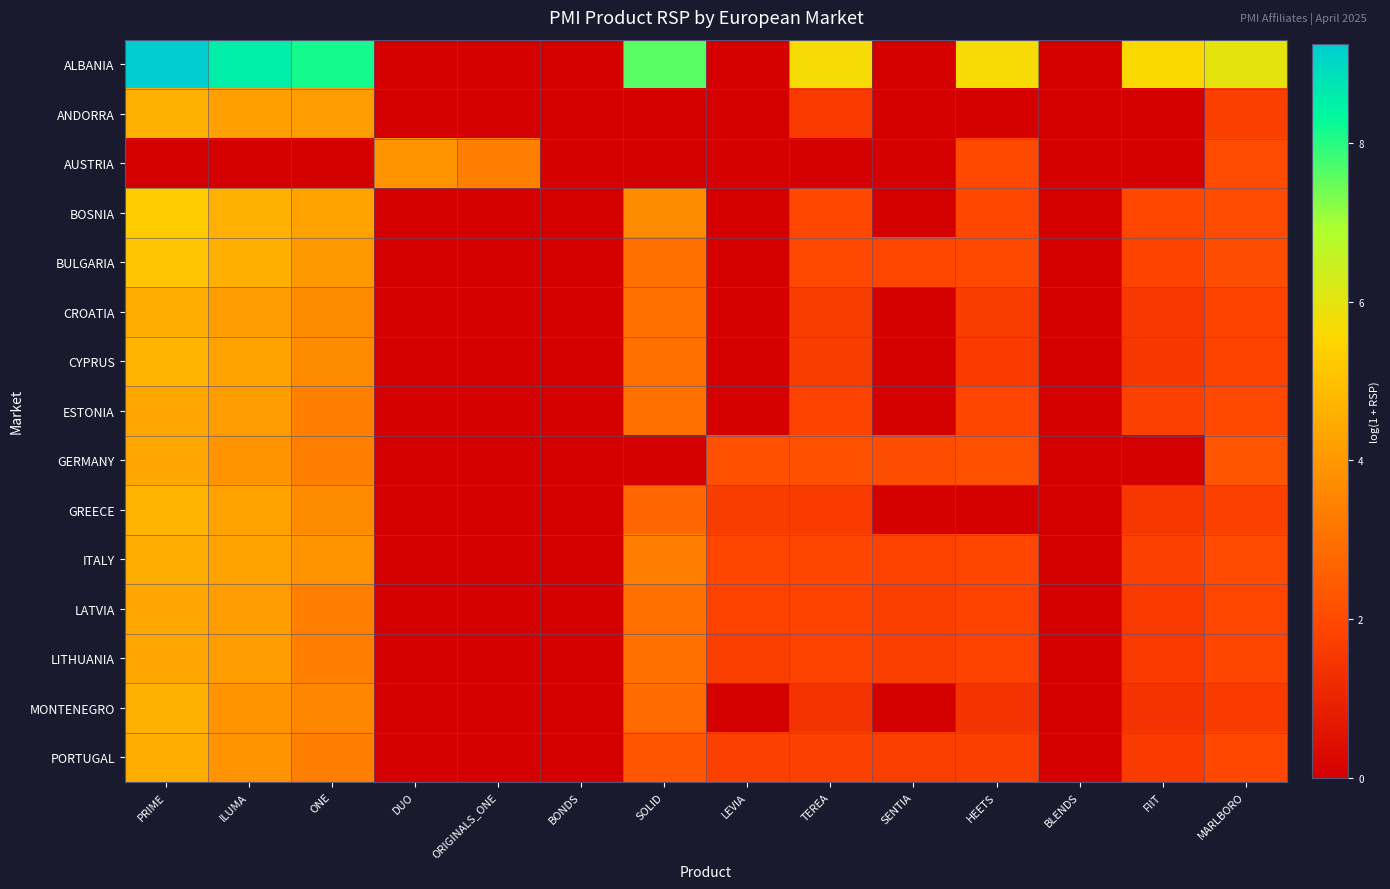

At how many categories does at least one series exceed 6?

4